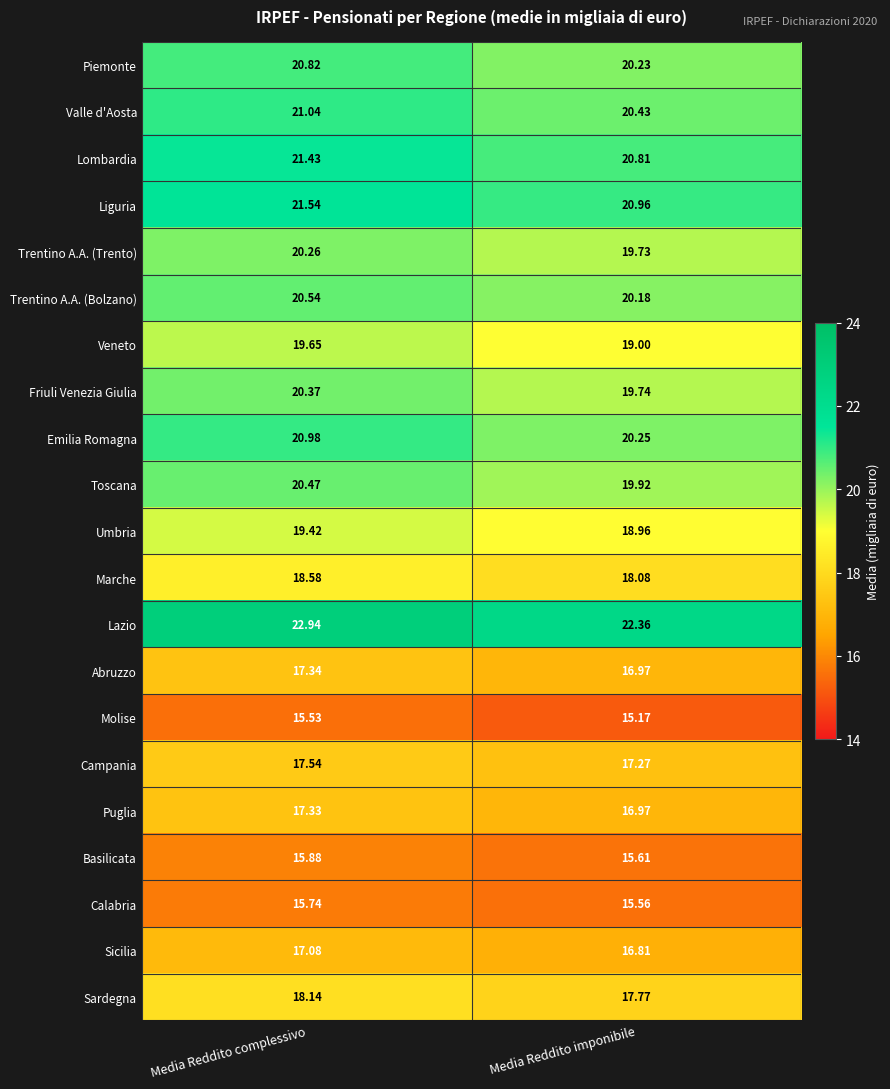

At which label is Umbria closest to 19?

Media Reddito imponibile